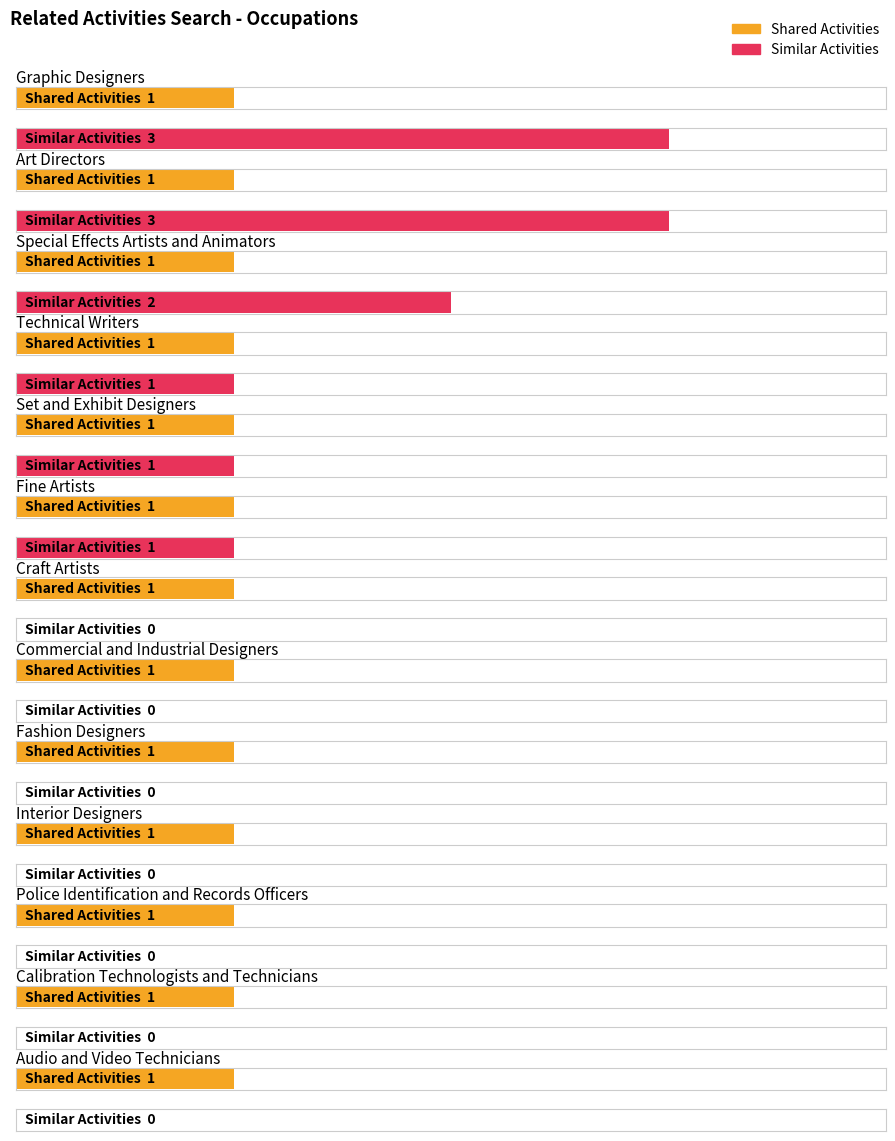

Which series changed the most between Technical Writers and Police Identification and Records Officers?

Similar Activities